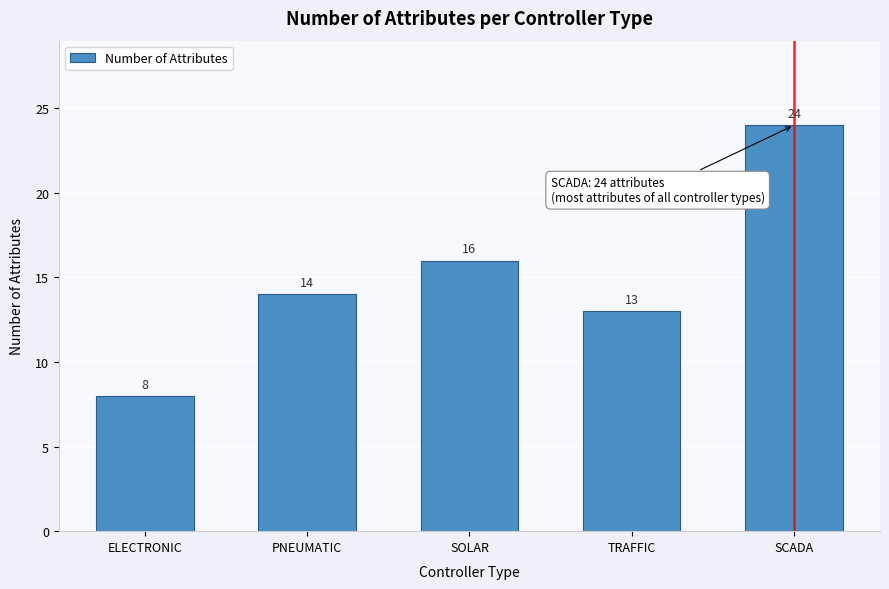

Reading left to right, list all the values displayed in this chart.

8	14	16	13	24